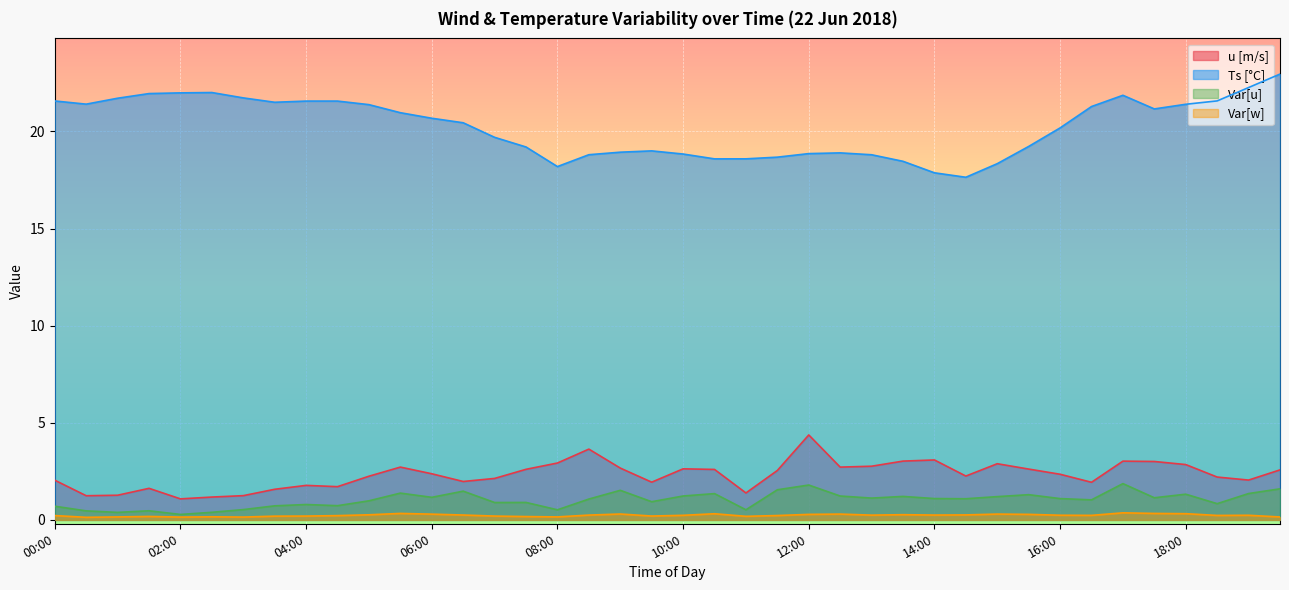

How many interior local valleys does the Var[u] series have?

13